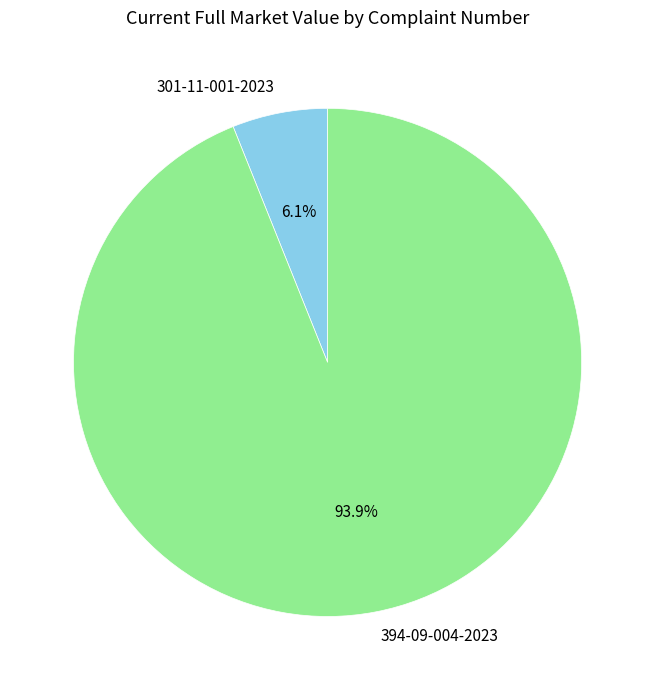

To the nearest percent, what is the average slice percentage?

50%